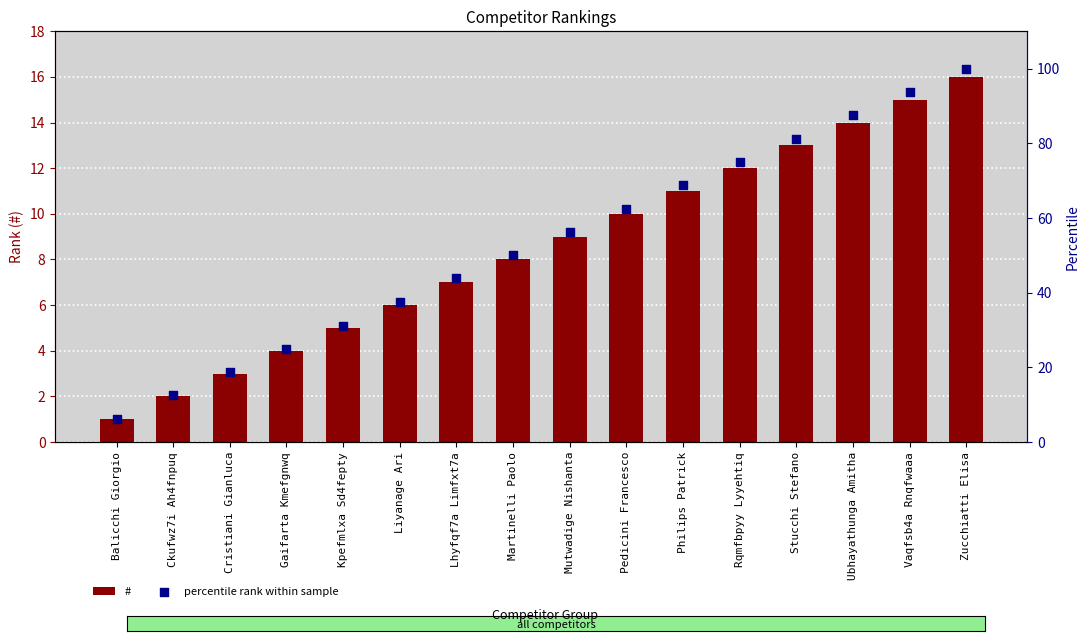

Which series has the largest total across all categories?

percentile rank within sample